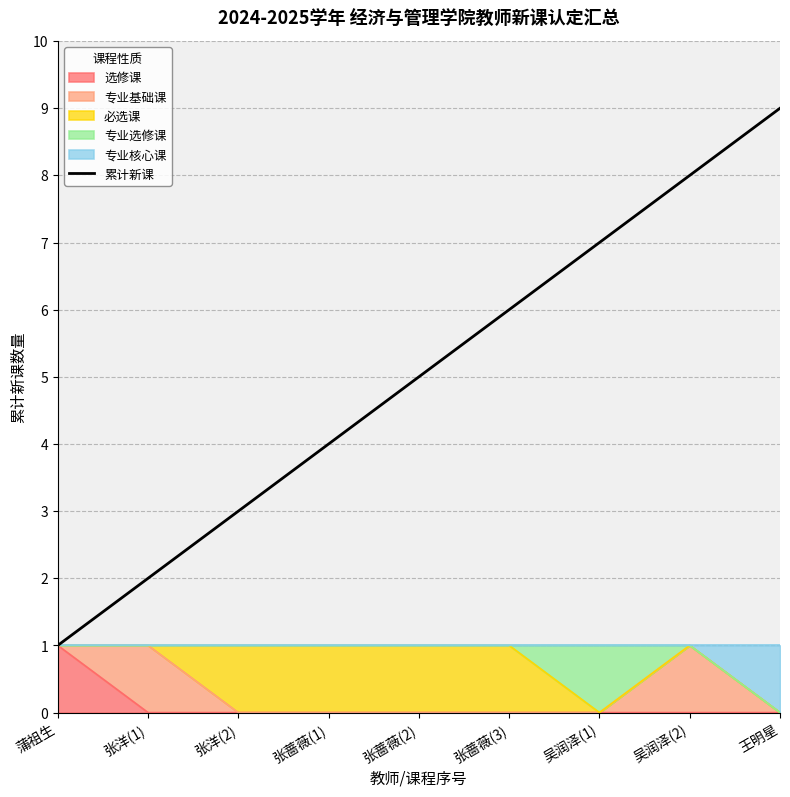

The value at 吴润泽(1) is 12. True or false?

False